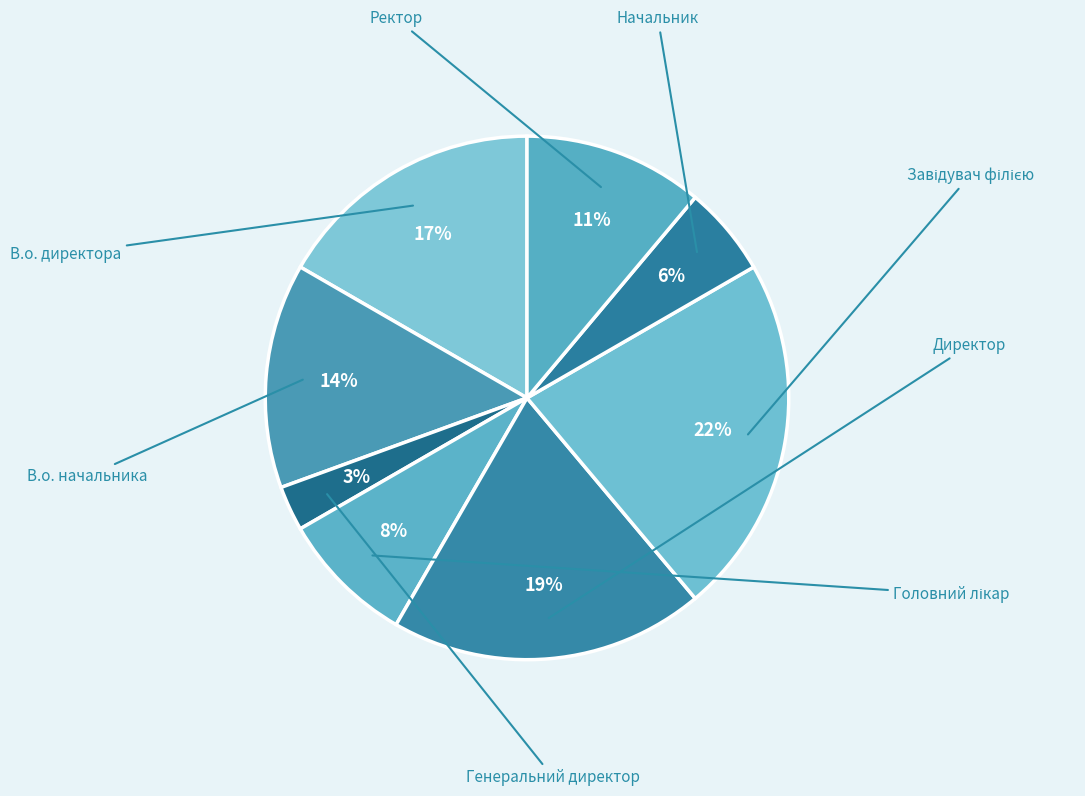

Which category has the biggest portion of the pie?

Завідувач філією